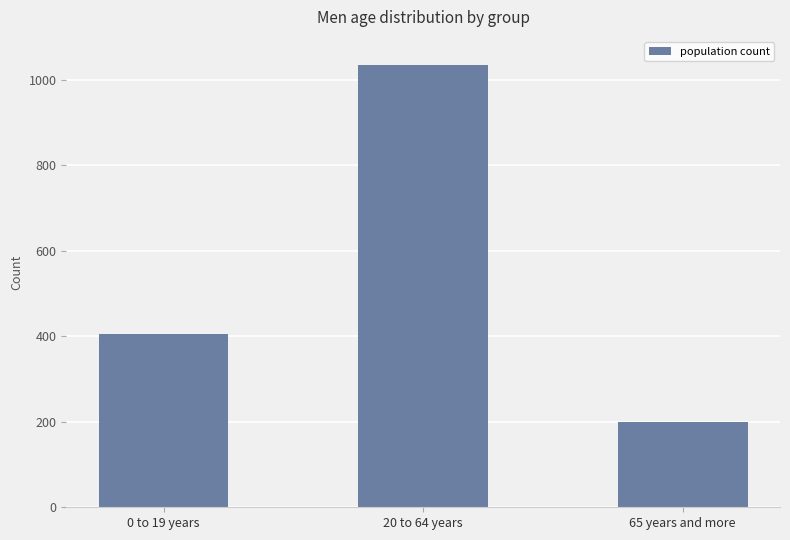

Does the chart contain stacked bars?

No